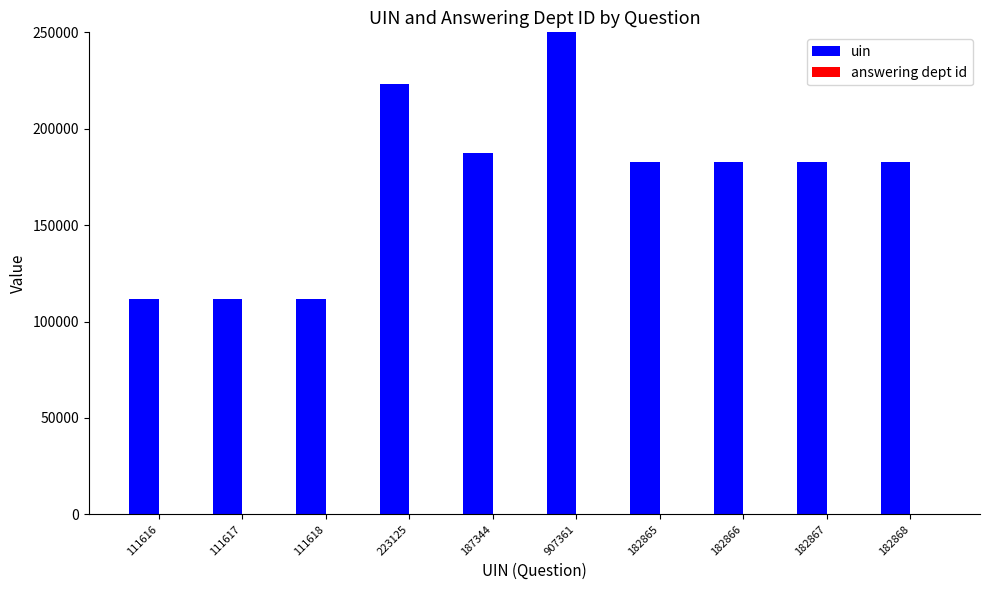

Which series has the widest spread of values?

uin